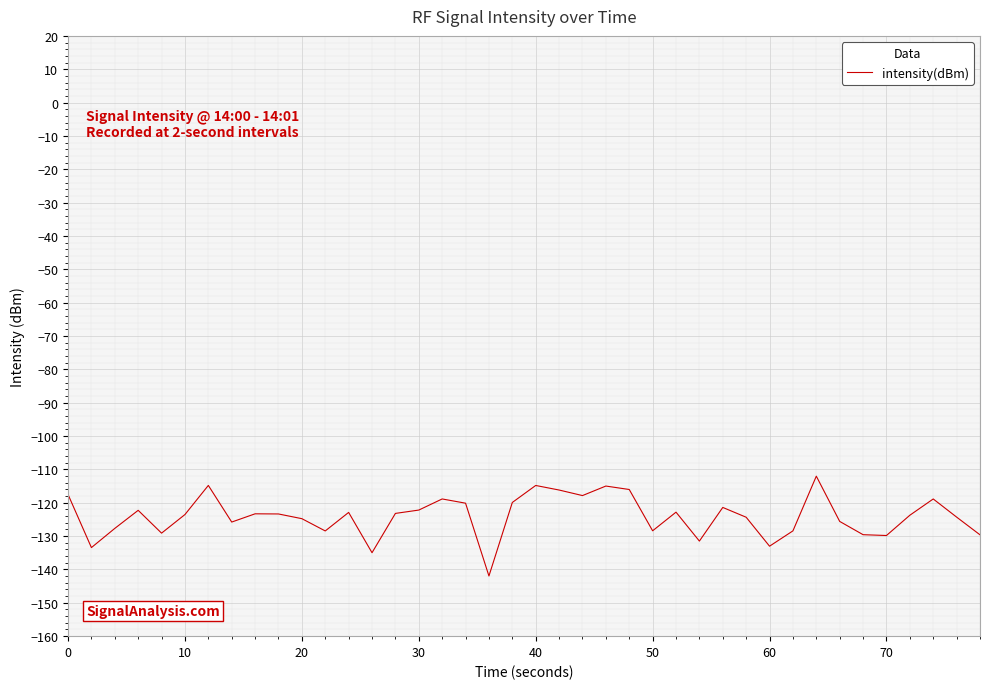

What is the maximum value shown in the chart?

-112.0